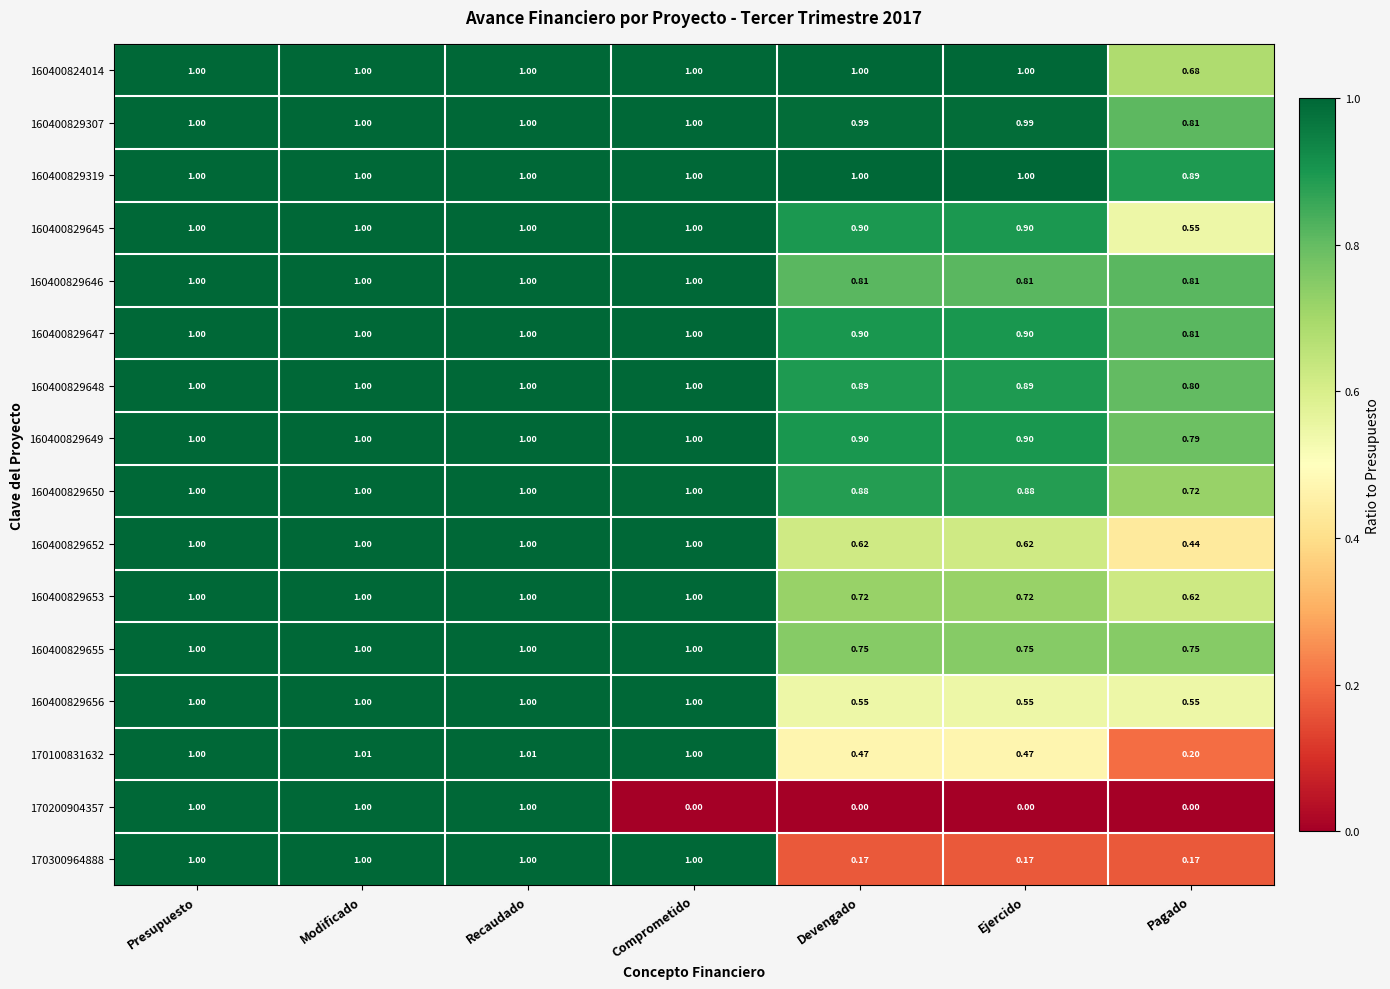

Is the value of 170200904357 at Comprometido greater than the value of 160400829656 at Modificado?

No